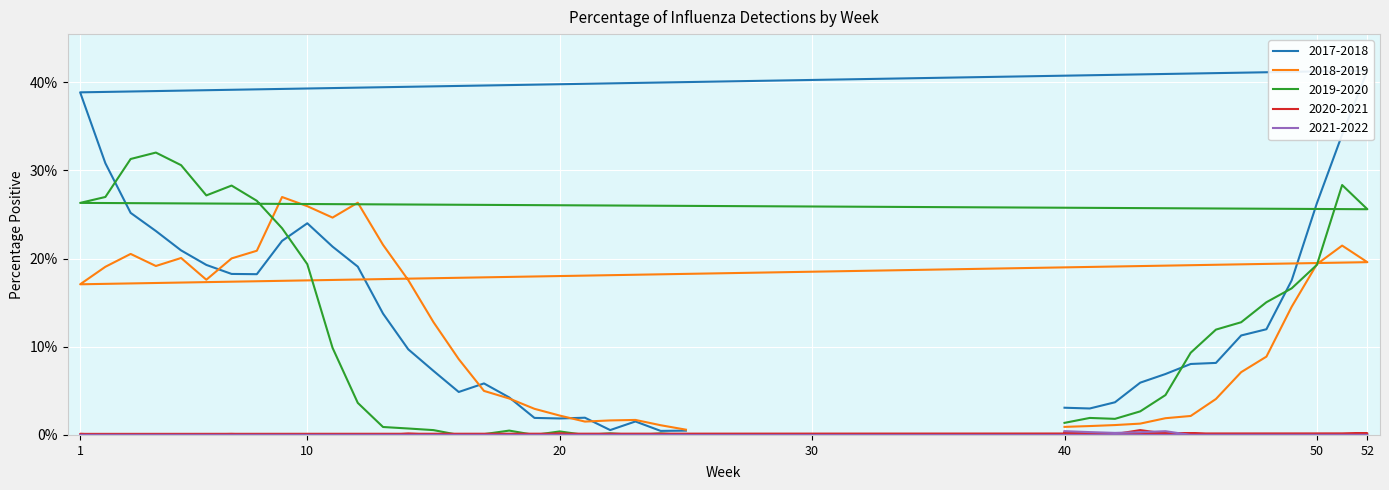

What is the highest value of the 2018-2019 series?

0.3